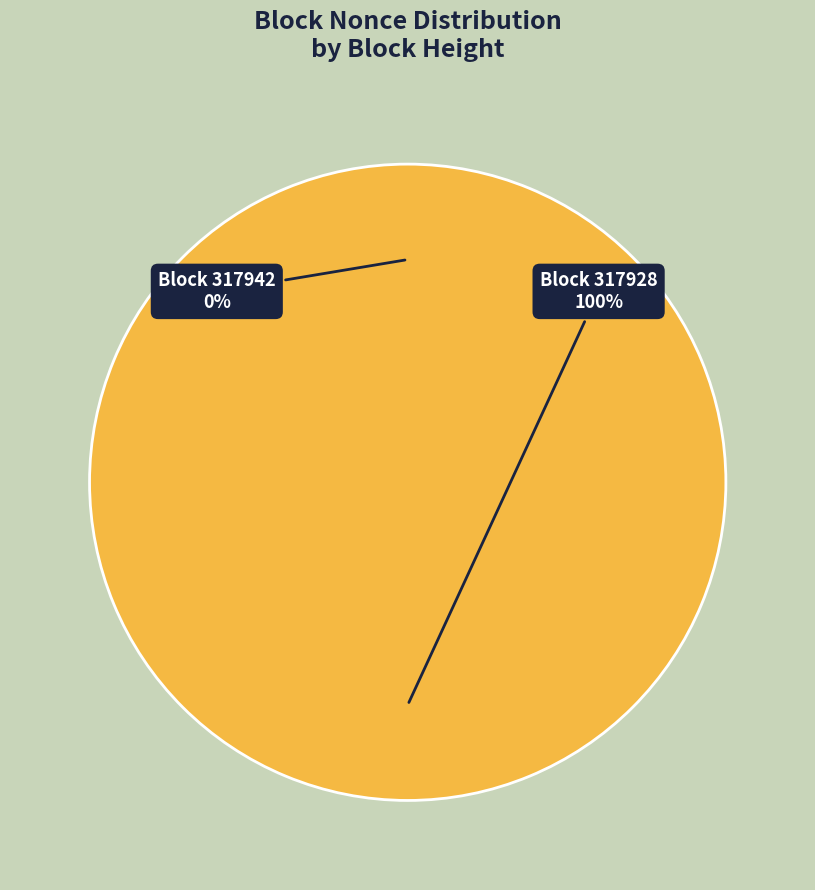

Between 317942 and 317928, which is larger?

317928